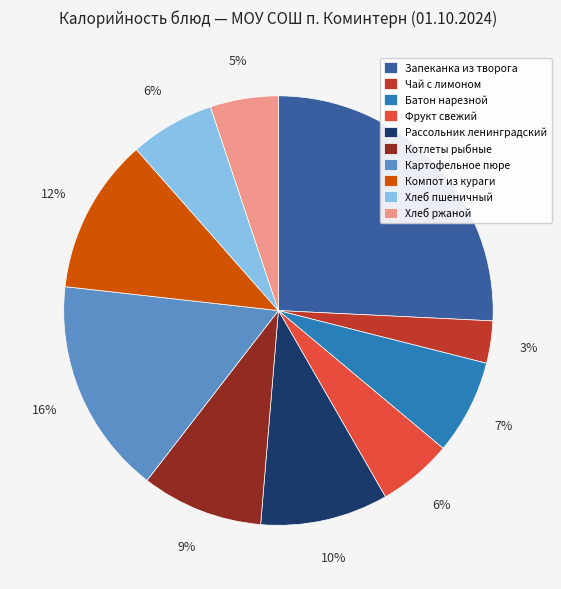

What is the largest slice in the pie chart?

Запеканка из творога